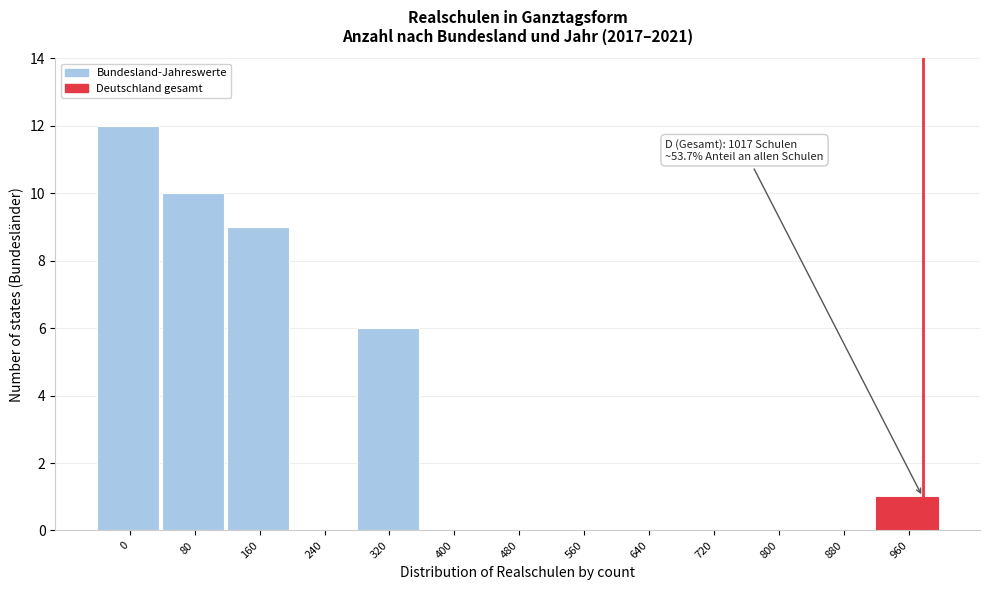

Reading left to right, list all the values displayed in this chart.

0=12	80=10	160=9	240=0	320=6	400=0	480=0	560=0	640=0	720=0	800=0	880=0	960=1